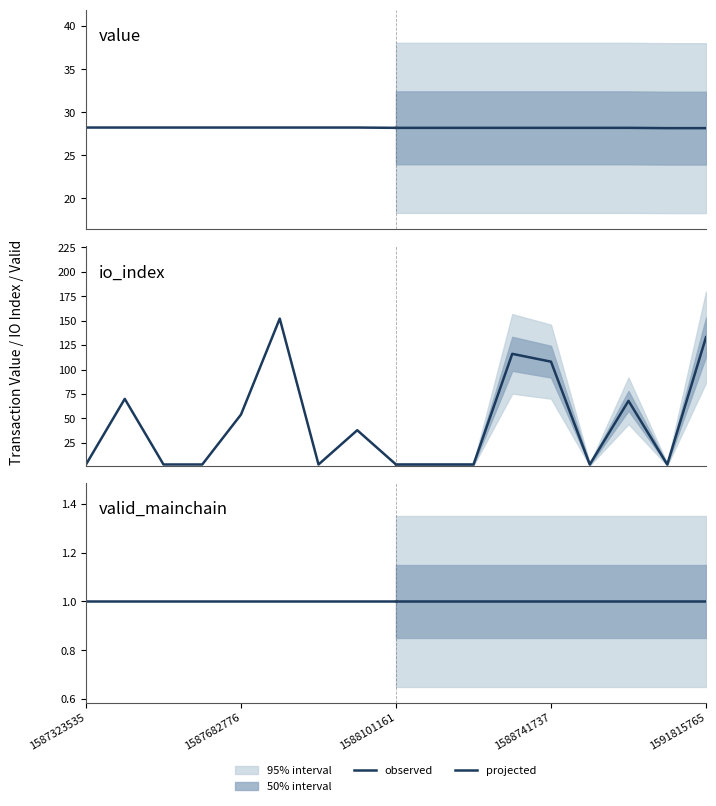

True or false: valid_mainchain and io_index intersect in this chart.

False